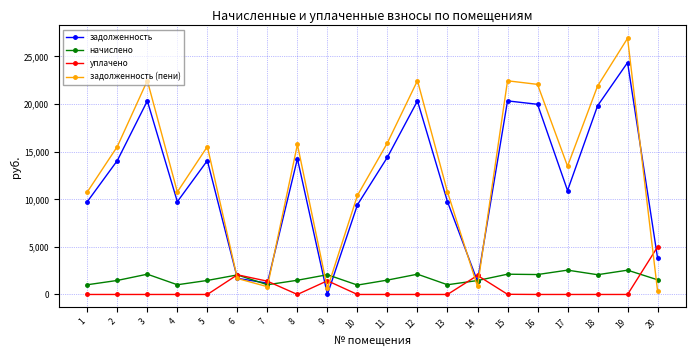

The задолженность series shows 5807.3 at 12. True or false?

False